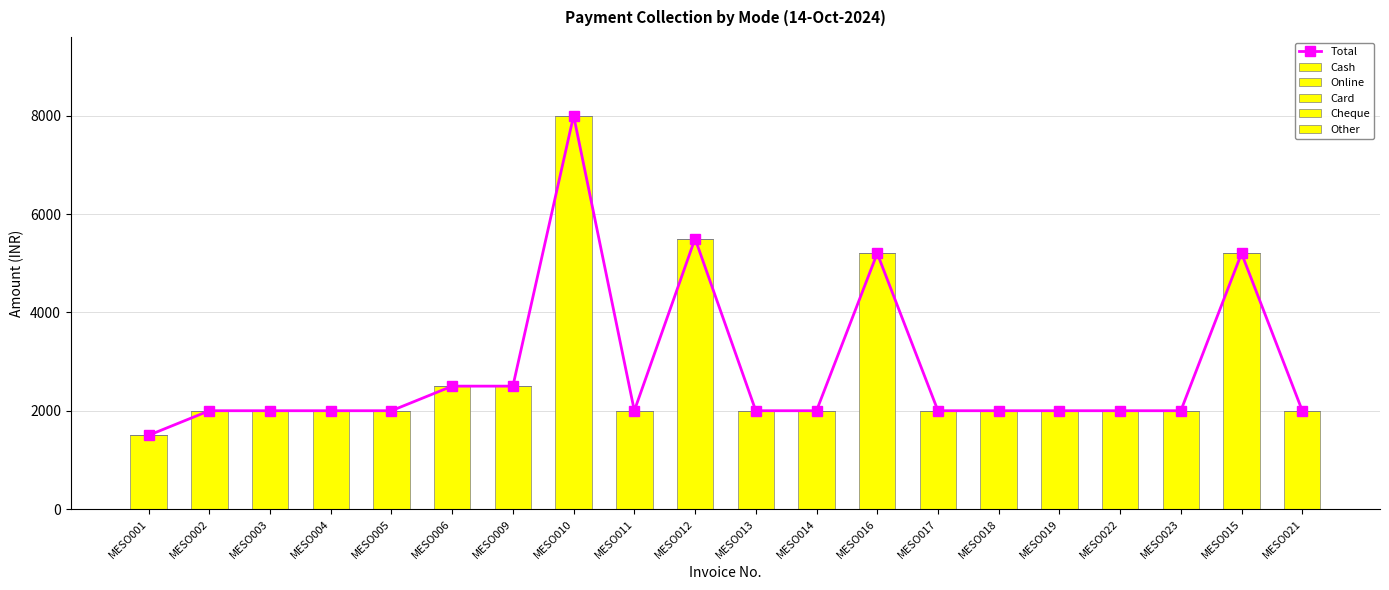

Where is Total nearest to the value 4750?

MESO016